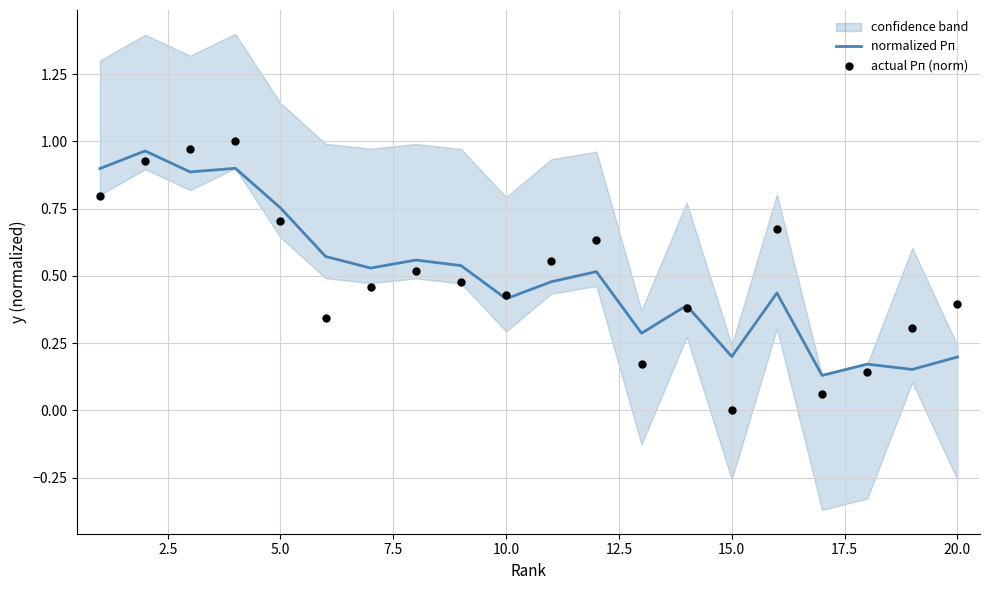

Which series has the largest Y range (max minus min)?

actual Рп (norm)